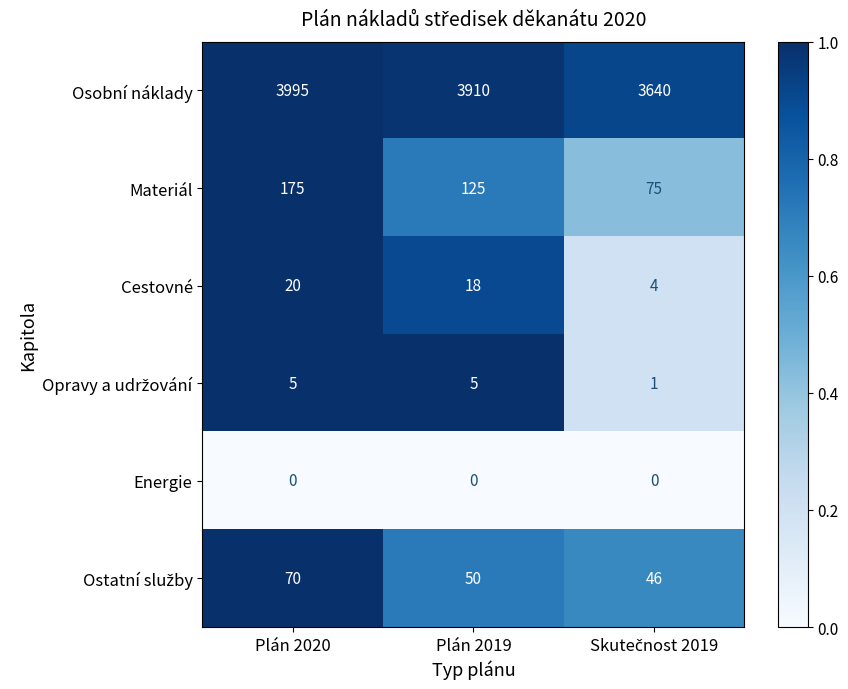

What is the difference between the maximum and minimum values in the Osobní náklady series?

355